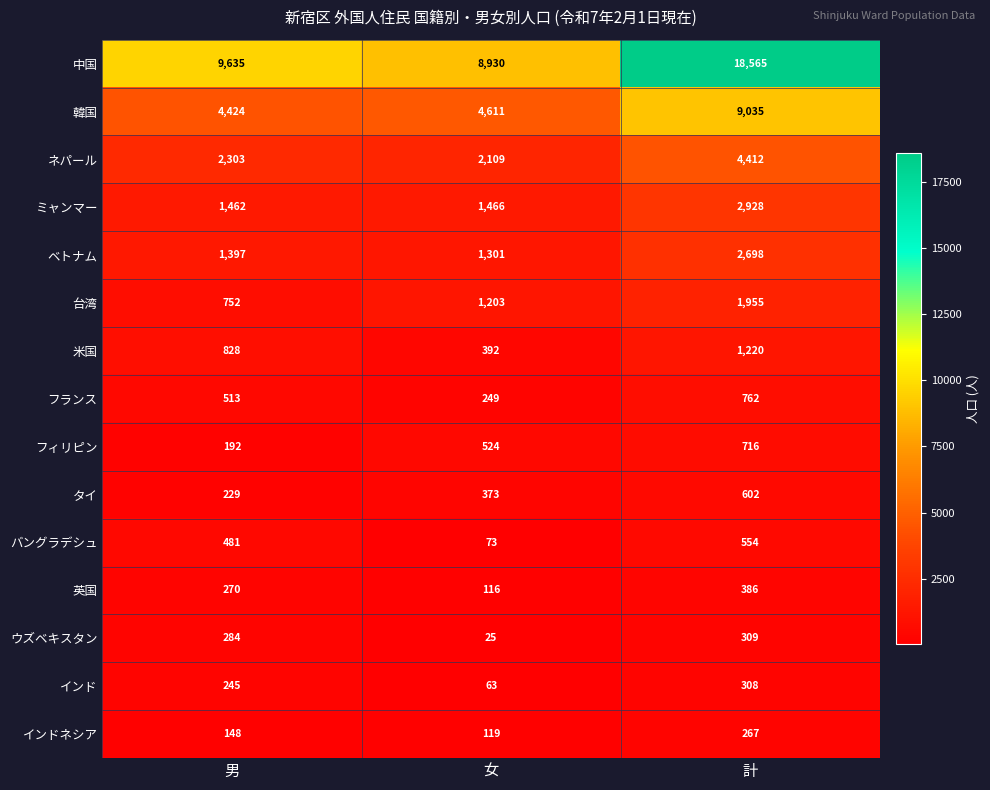

What is the minimum value for 台湾?

752